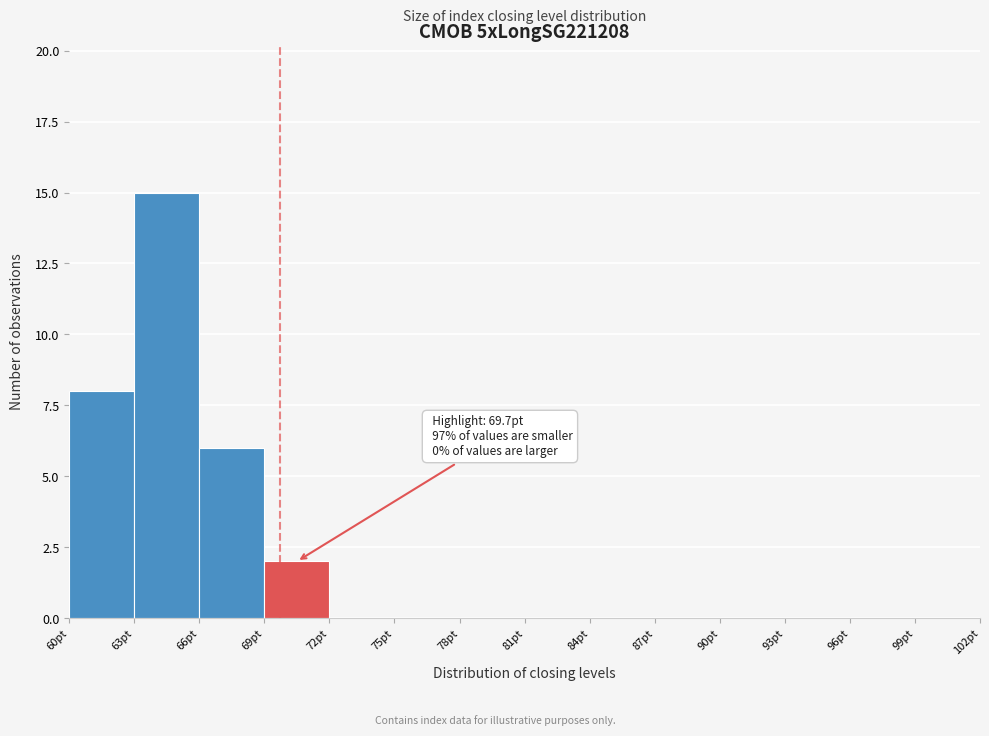

Over which range of the x-axis is the bar tallest?

63 to 66